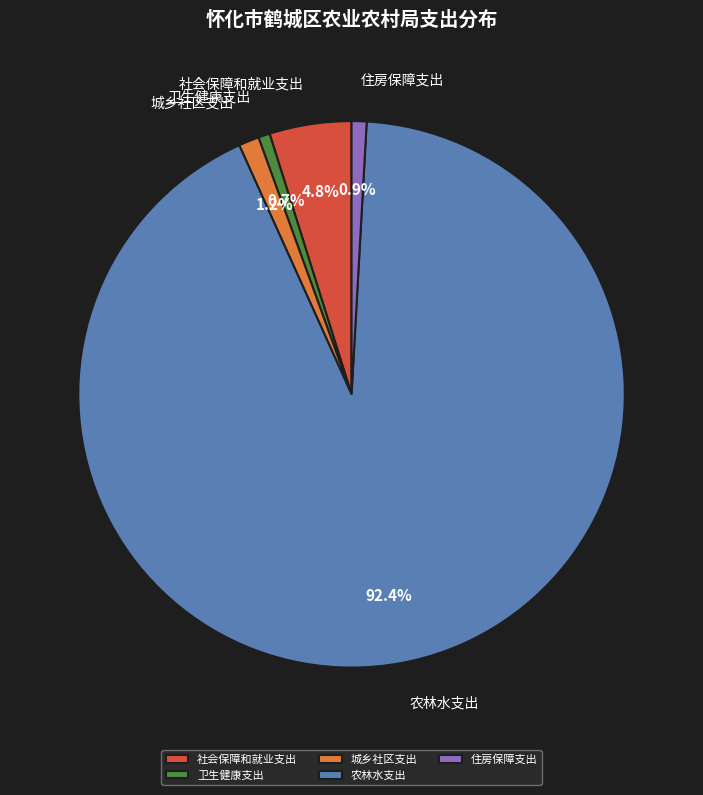

To the nearest percent, what is the difference between the largest and smallest slice percentages?

92%